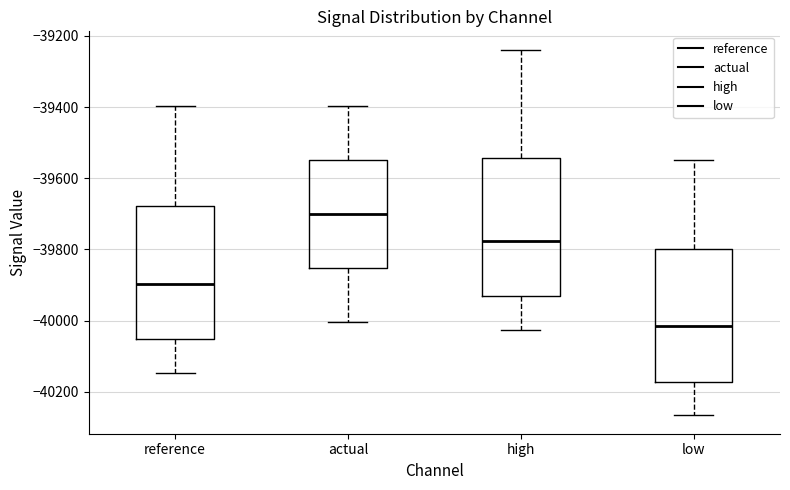

Reading left to right, transcribe this box plot: for each box, give where its median line is, the range the box spans, and where its two whiskers end, as read against the y-axis. The values are not printed on the chart, so give them approximately, as read against the axis.

reference: median -39900, box -40060 to -39680, whiskers -40140 to -39400
actual: median -39700, box -39860 to -39540, whiskers -40000 to -39400
high: median -39780, box -39940 to -39540, whiskers -40020 to -39240
low: median -40020, box -40180 to -39800, whiskers -40260 to -39540